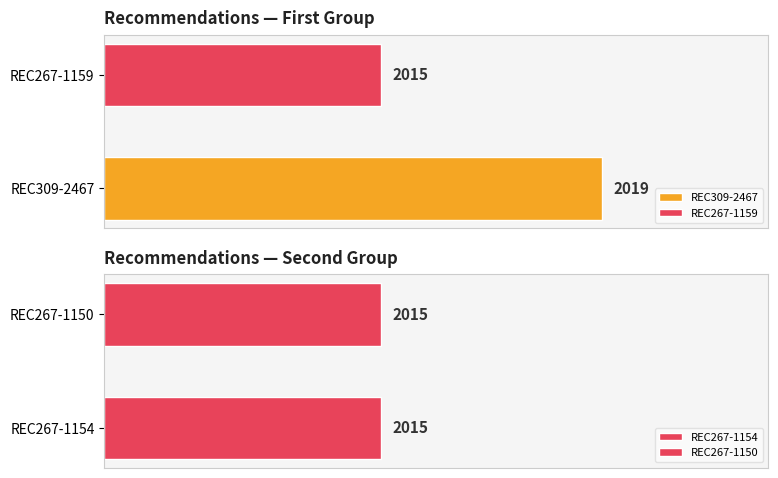

Reading left to right, extract all data points from this chart.

2019	2015	2015	2015